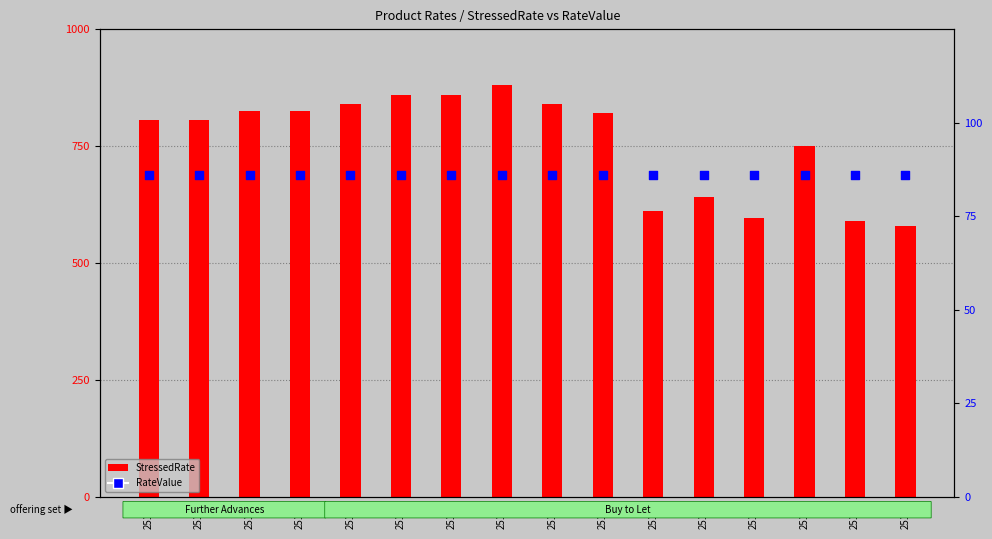

What is the total value across all series at 25175?

680.9